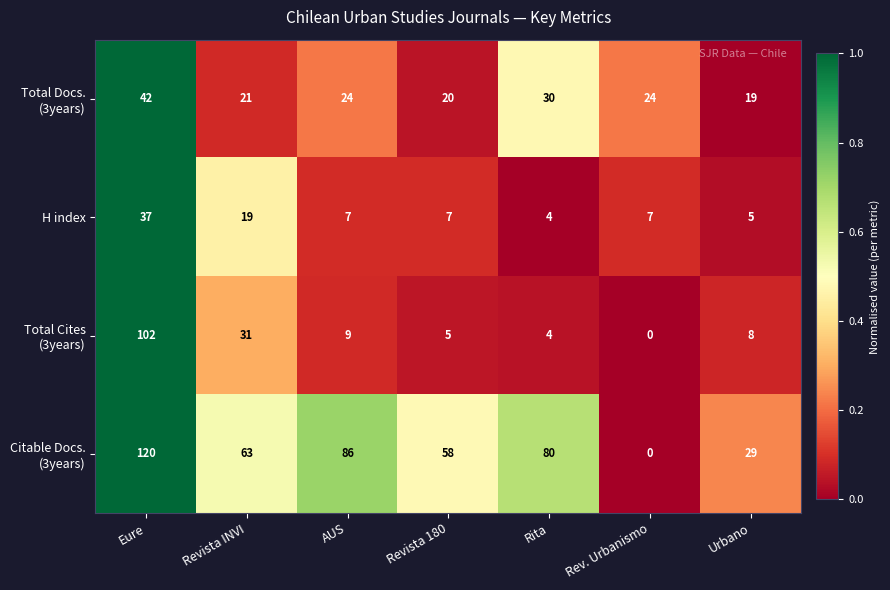

At which category is the sum across all series the highest?

Eure